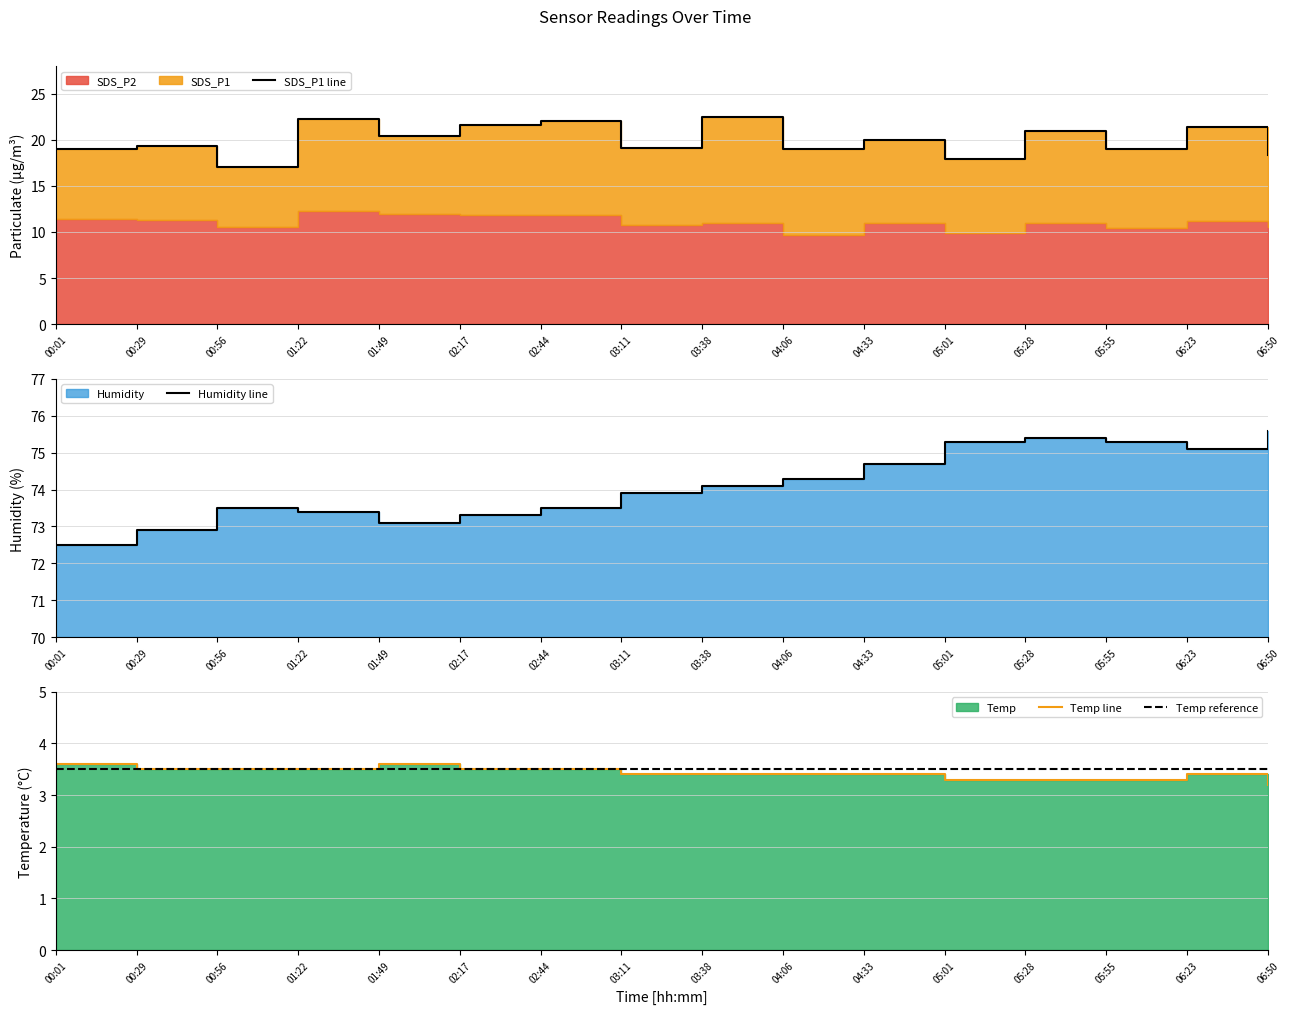

Between 01:22 and 00:29, which is larger?

01:22